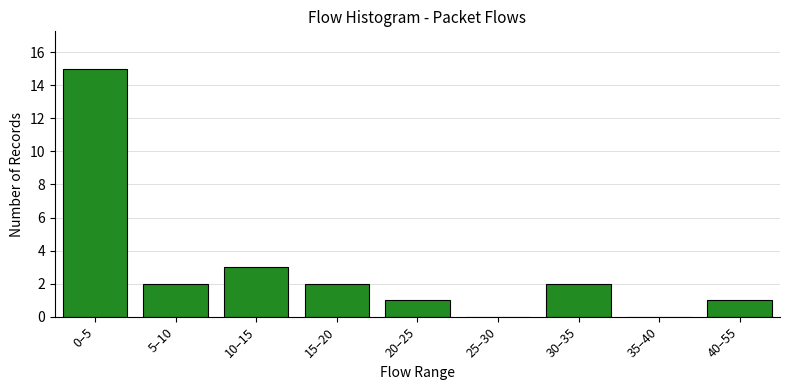

Reading left to right, transcribe all the data shown in this chart.

0–5=15	5–10=2	10–15=3	15–20=2	20–25=1	25–30=0	30–35=2	35–40=0	40–55=1